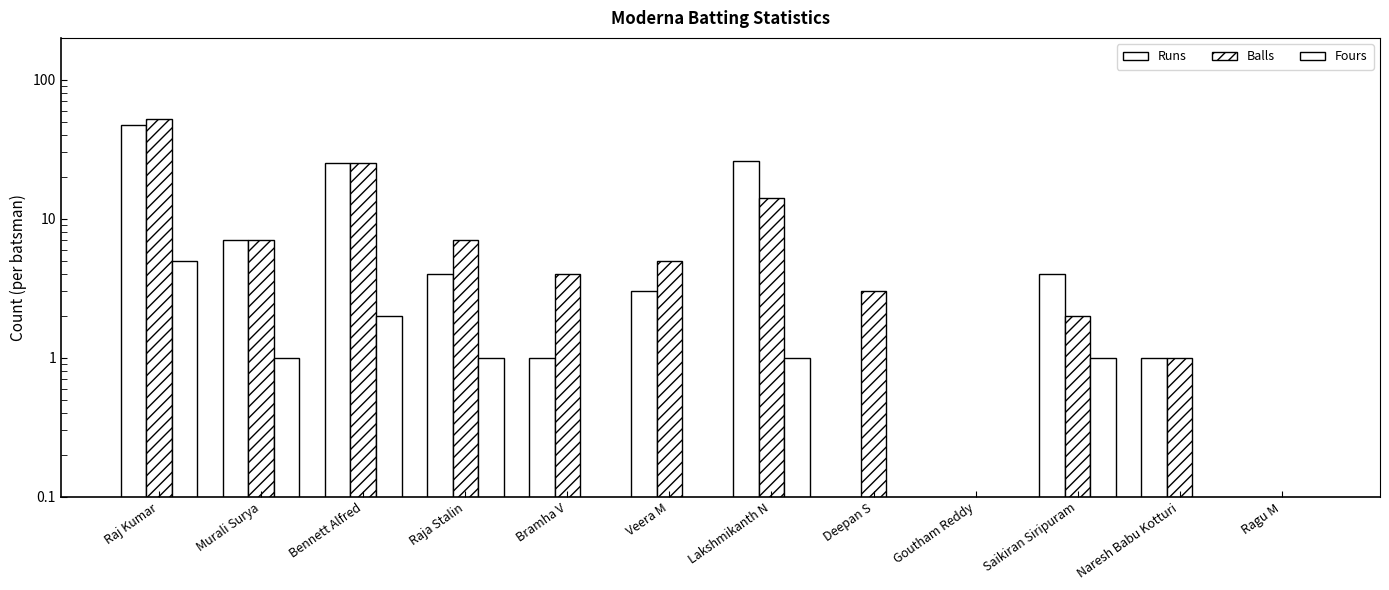

Reading left to right, list all the values displayed in this chart.

Runs: Raj Kumar=47	Murali Surya=7	Bennett Alfred=25	Raja Stalin=4	Bramha V=1	Veera M=3	Lakshmikanth N=26	Deepan S=0	Goutham Reddy=0	Saikiran Siripuram=4	Naresh Babu Kotturi=1	Ragu M=0
Balls: Raj Kumar=52	Murali Surya=7	Bennett Alfred=25	Raja Stalin=7	Bramha V=4	Veera M=5	Lakshmikanth N=14	Deepan S=3	Goutham Reddy=0	Saikiran Siripuram=2	Naresh Babu Kotturi=1	Ragu M=0
Fours: Raj Kumar=5	Murali Surya=1	Bennett Alfred=2	Raja Stalin=1	Bramha V=0	Veera M=0	Lakshmikanth N=1	Deepan S=0	Goutham Reddy=0	Saikiran Siripuram=1	Naresh Babu Kotturi=0	Ragu M=0